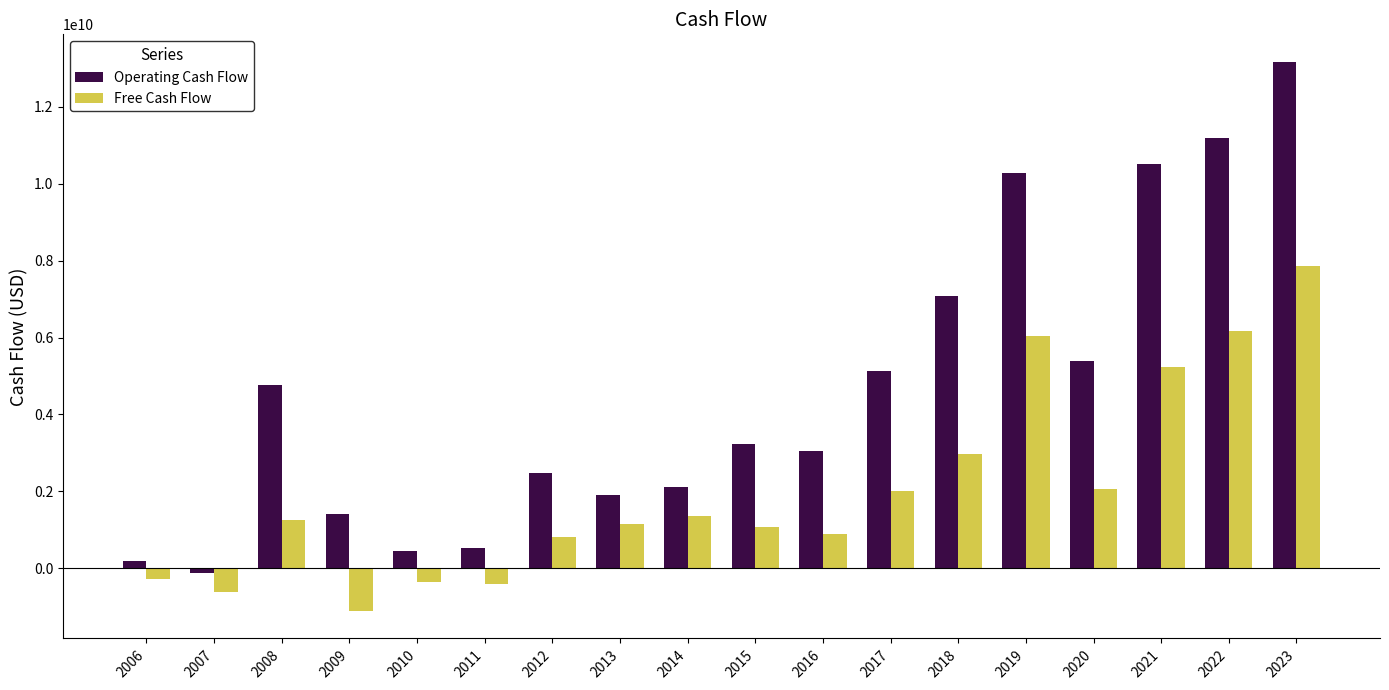

The value of Operating Cash Flow at 2019 is 10273000000. True or false?

True